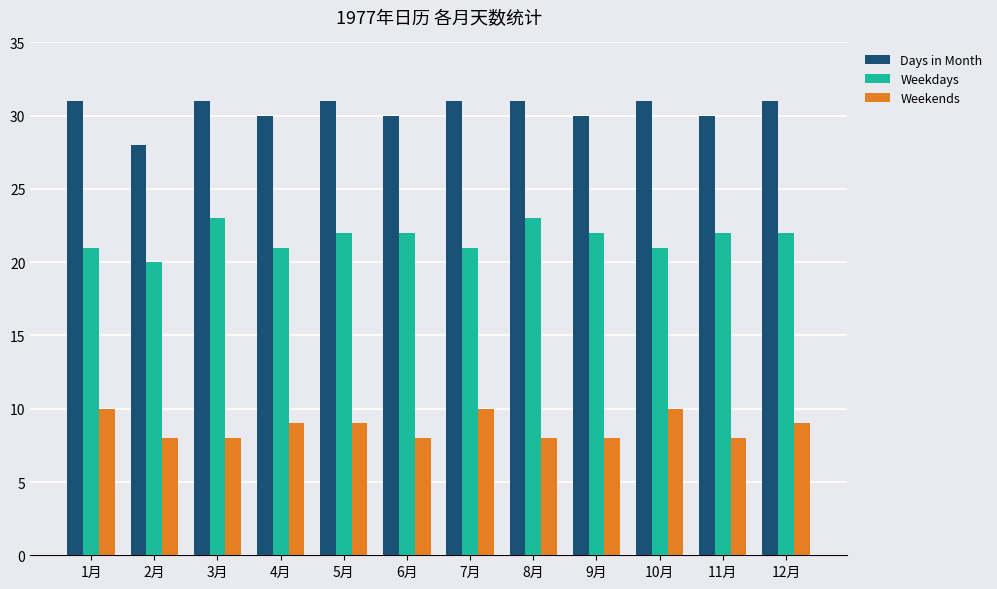

List the series in order of their overall mean, highest first.

Days in Month, Weekdays, Weekends